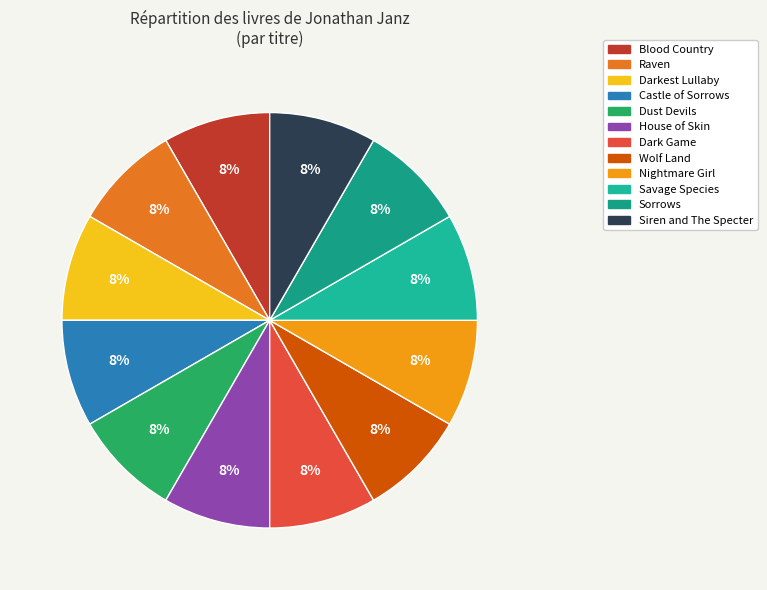

Is it true that Nightmare Girl is 8% of the pie?

True